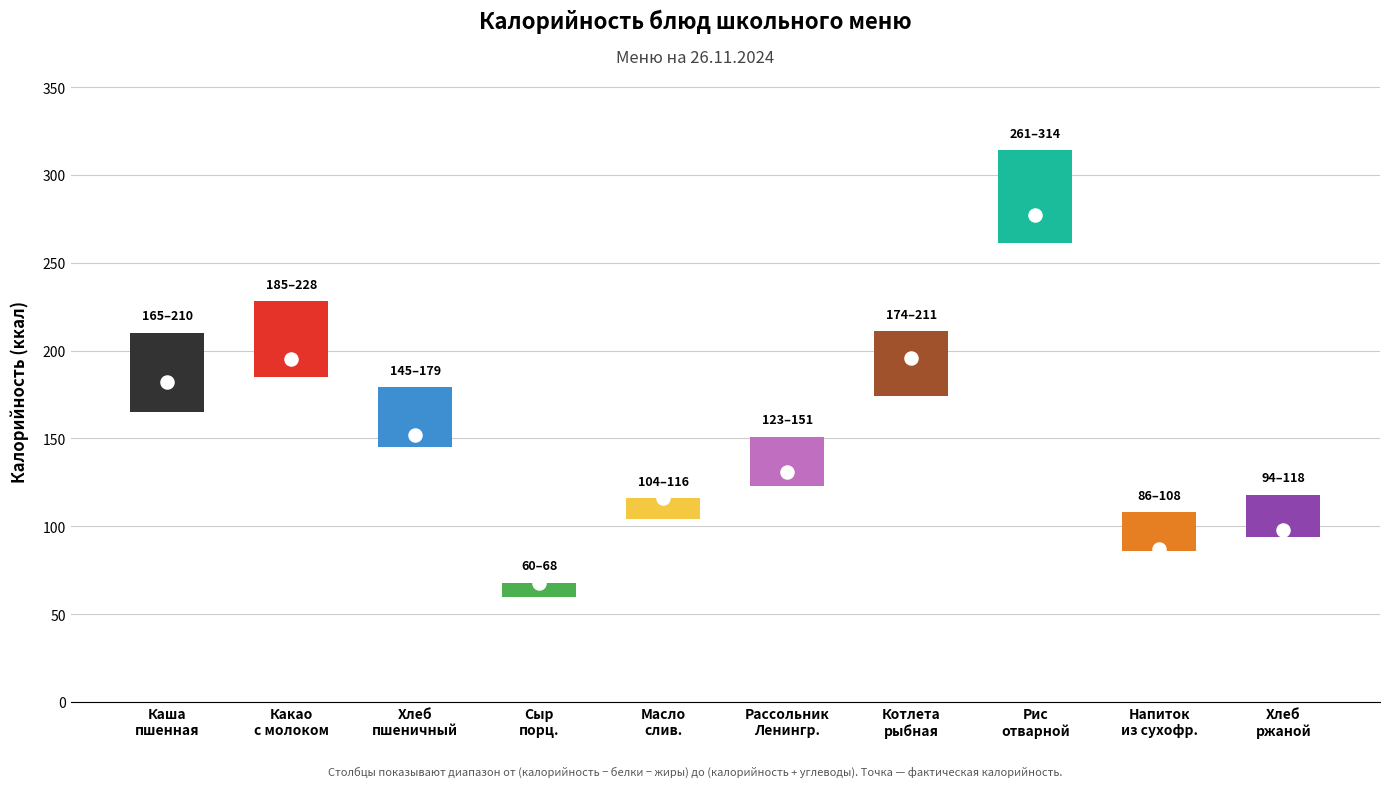

At which category is the sum across all series the highest?

Рис отварной